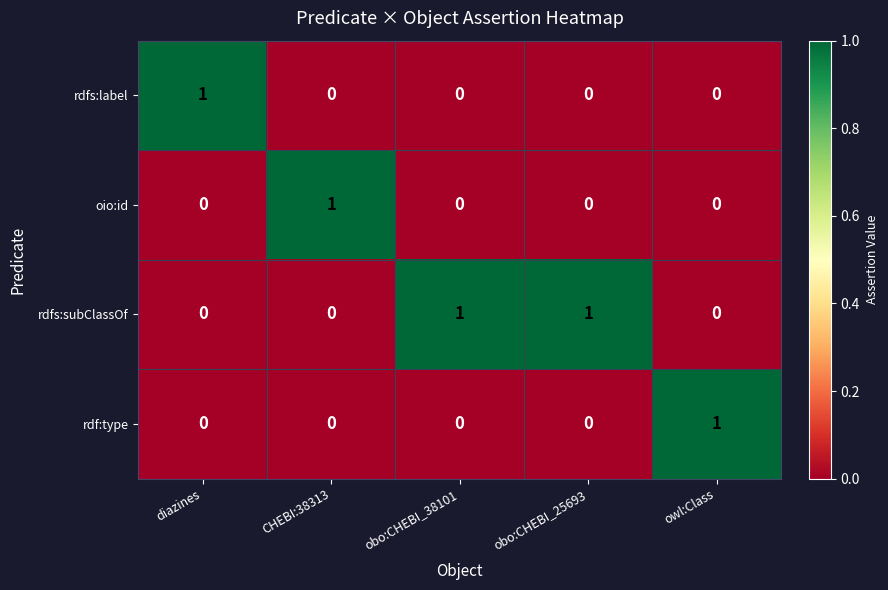

How many oio:id values are between 0 and 1?

5